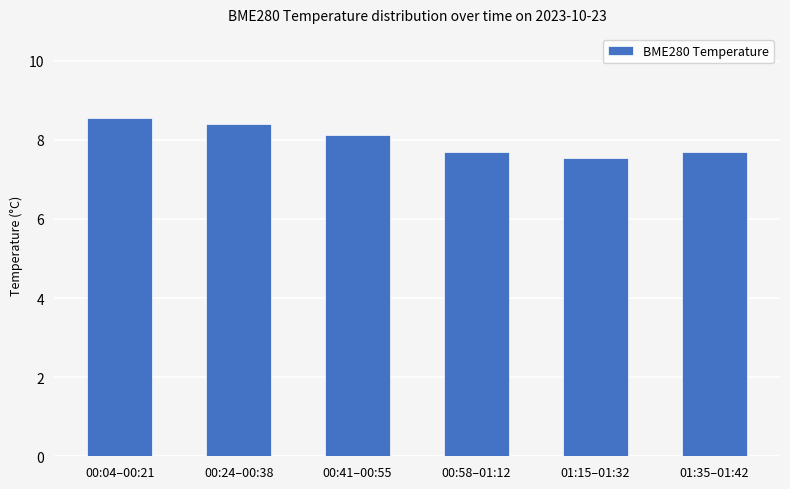

Which label corresponds to the largest value in the chart?

00:04–00:21